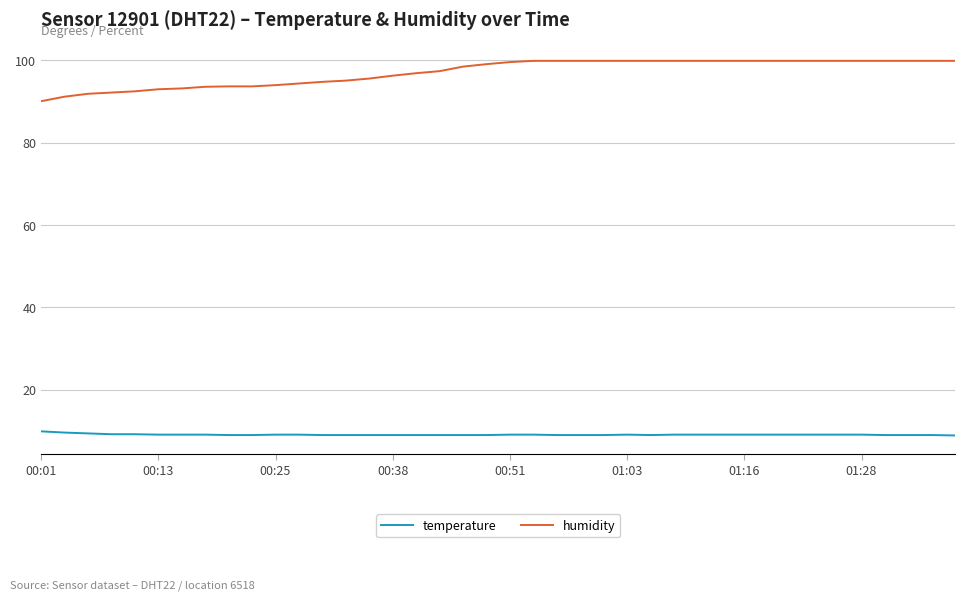

True or false: humidity and temperature intersect in this chart.

False